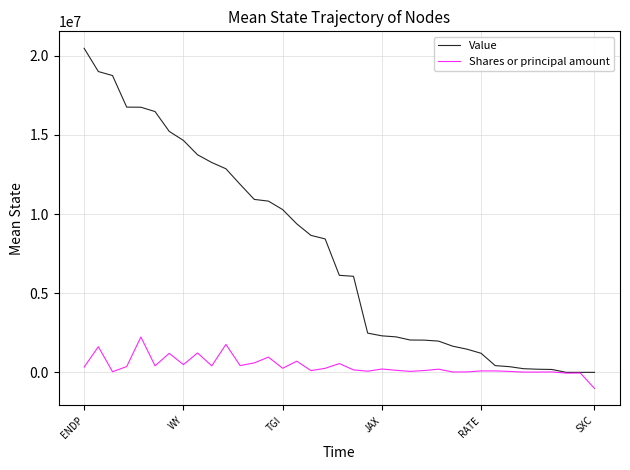

Which series has the largest total across all categories?

Value